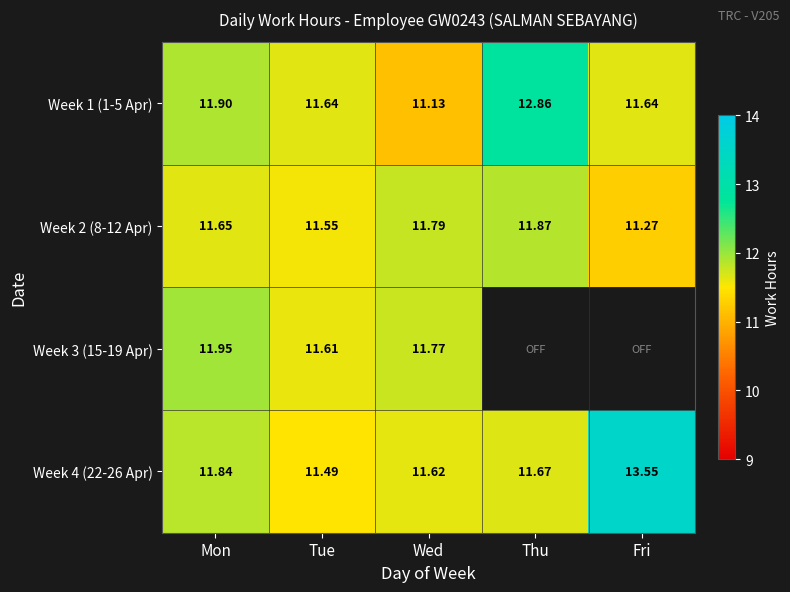

List the labels in order of Week 2 (8-12 Apr) value, smallest first.

Fri, Tue, Mon, Wed, Thu